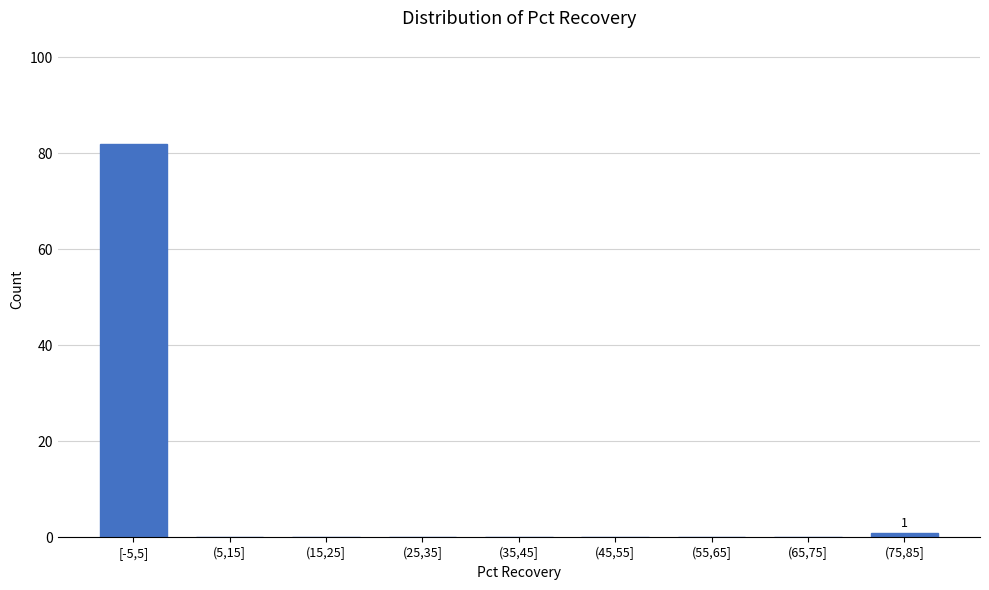

Reading left to right, what are all the values shown in this chart?

[-5,5]=82	(5,15]=0	(15,25]=0	(25,35]=0	(35,45]=0	(45,55]=0	(55,65]=0	(65,75]=0	(75,85]=1